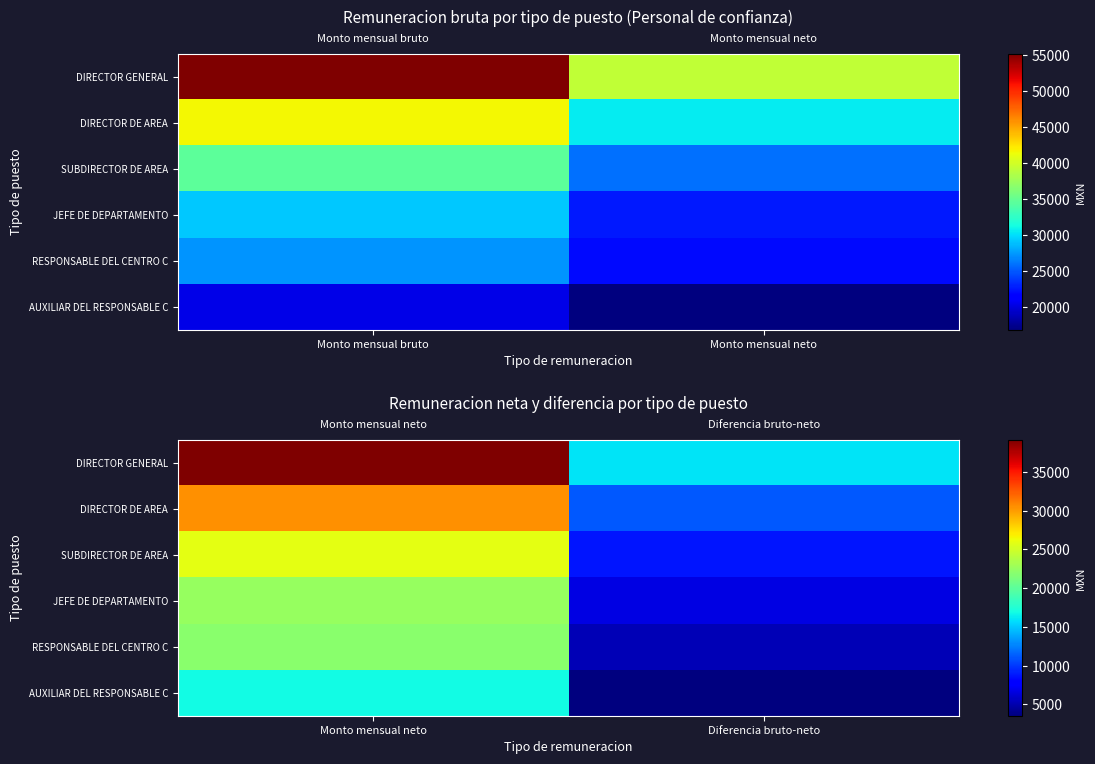

Is it true that RESPONSABLE DEL CENTRO C equals 8802.7 at Diferencia bruto-neto?

False